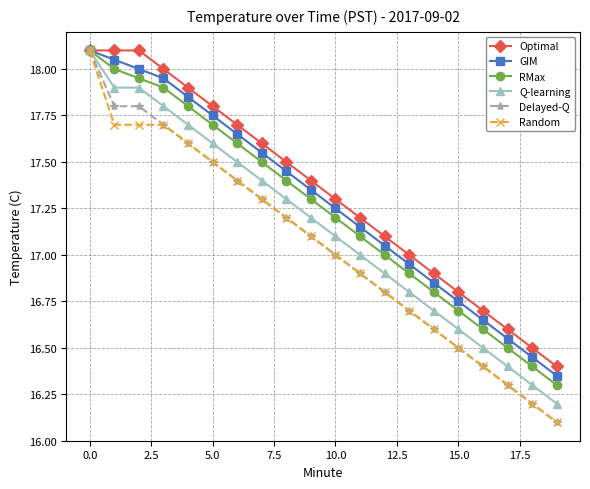

At how many categories does at least one series exceed 16?

20